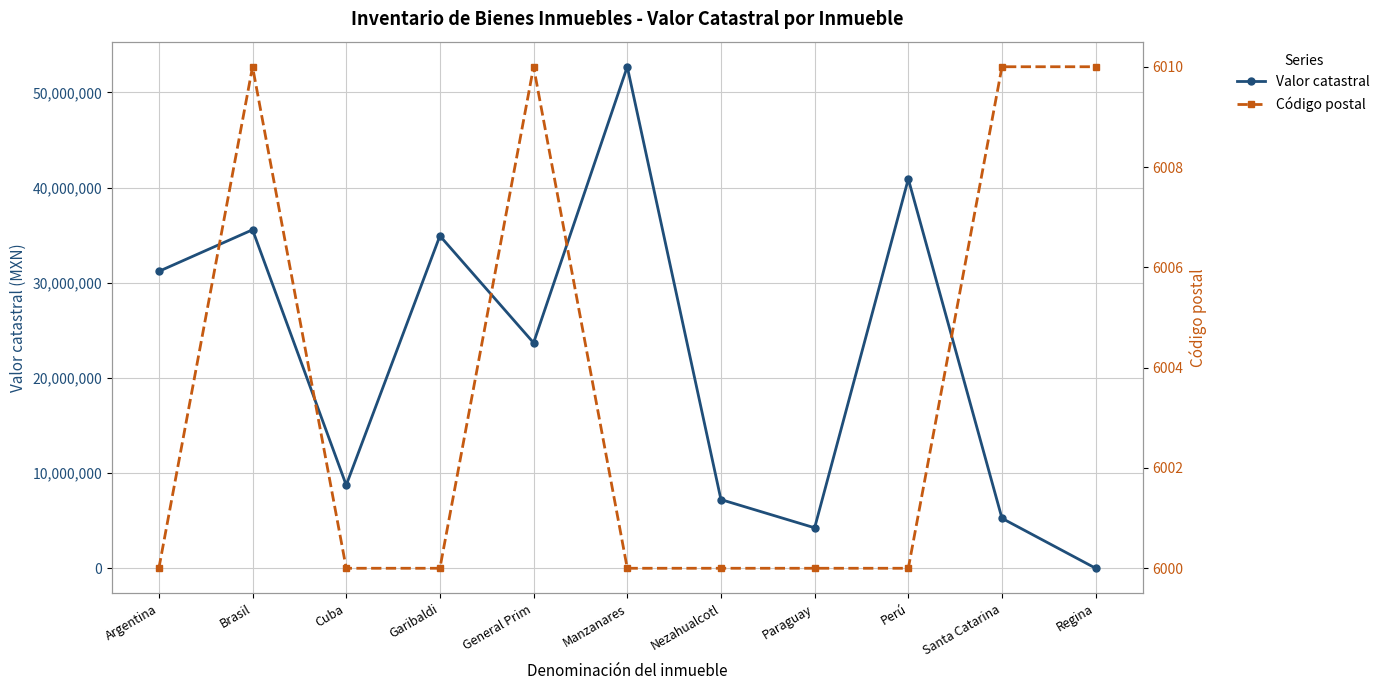

True or false: Código postal has more than 0 interior local peaks.

True